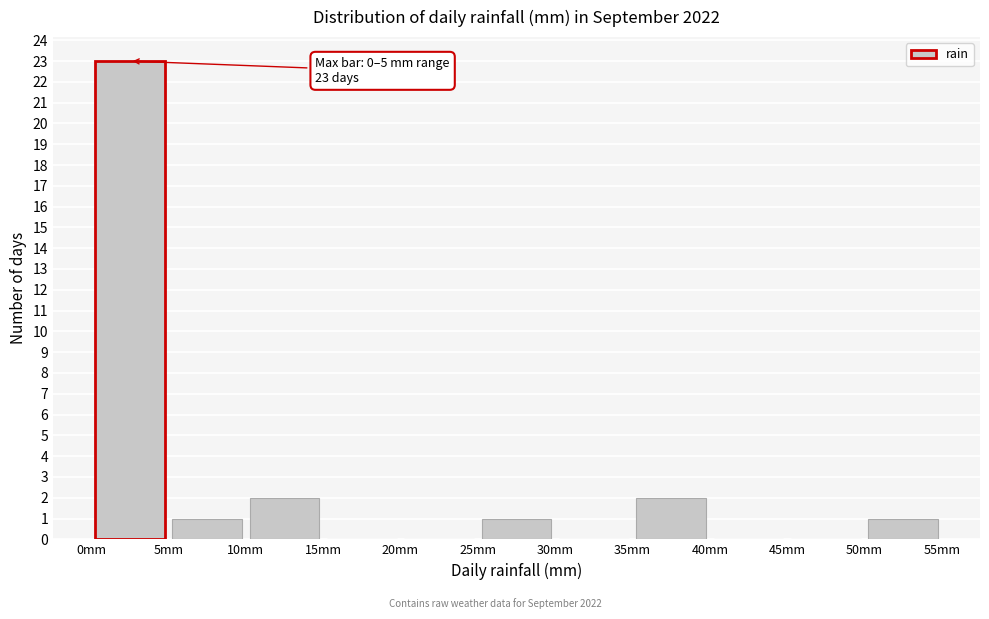

Over which range of the x-axis is the bar tallest?

0 to 5